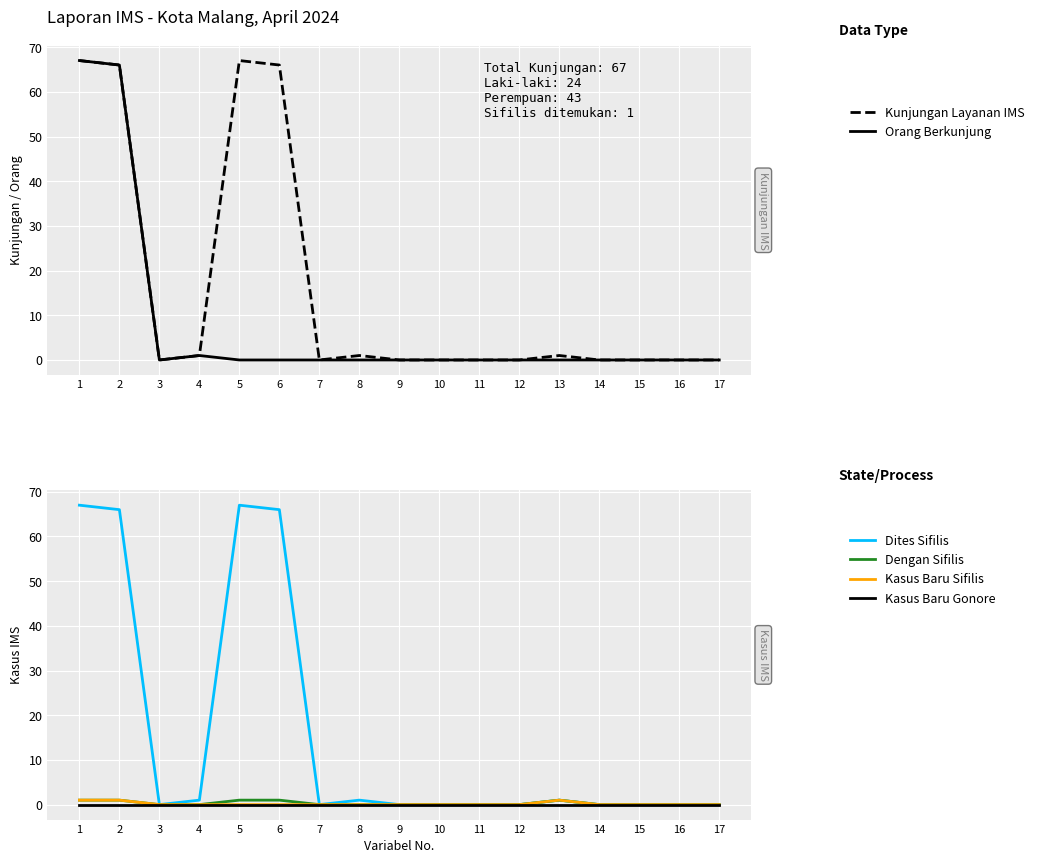

What is the maximum value for Dites Sifilis?

67